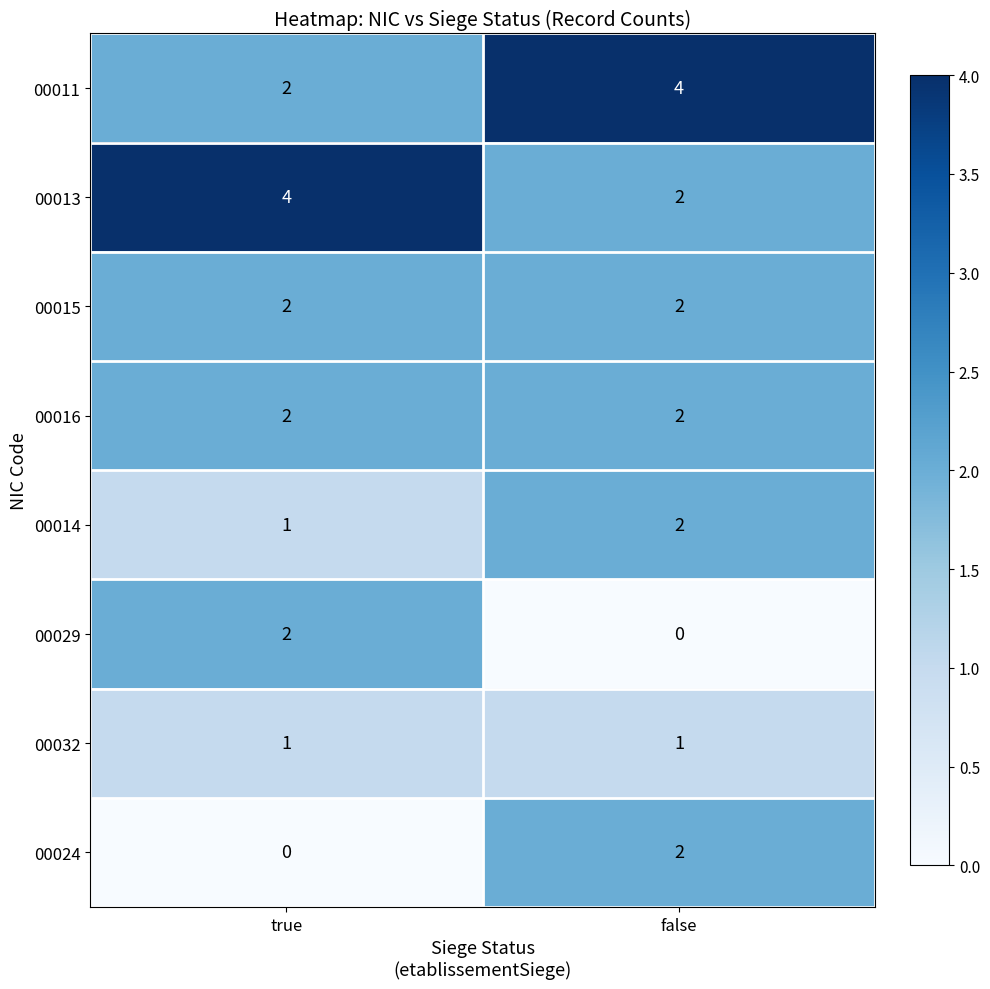

List the labels in order of 00011 value, smallest first.

true, false